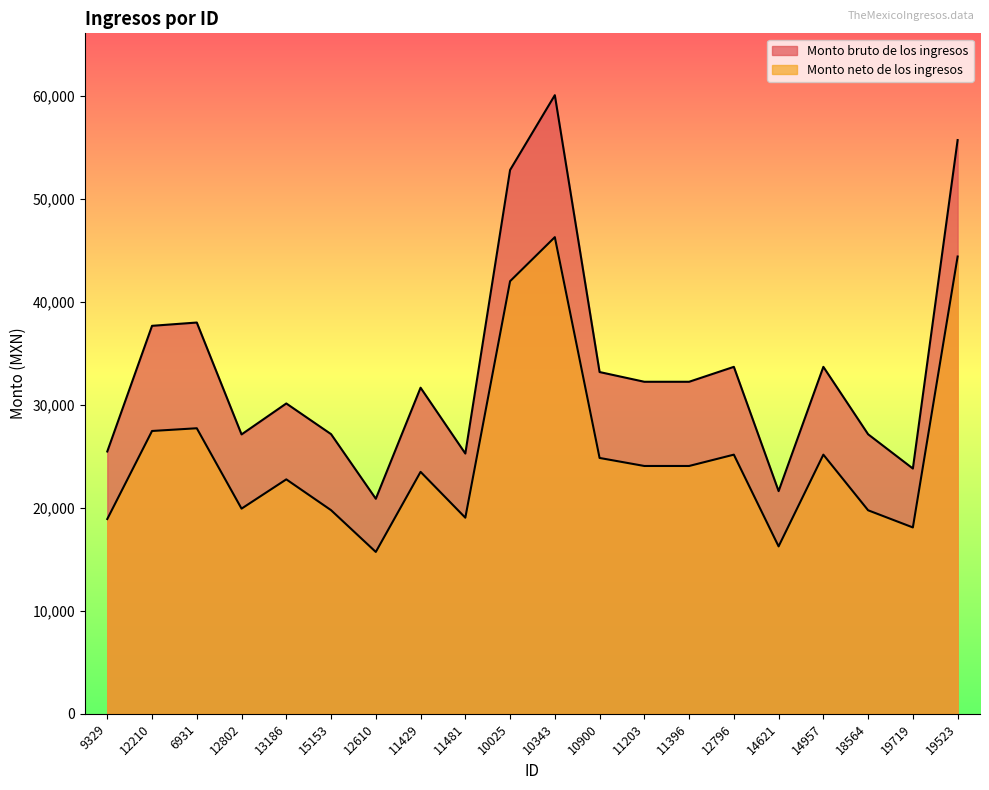

True or false: Monto bruto de los ingresos and Monto neto de los ingresos cross at least once.

False